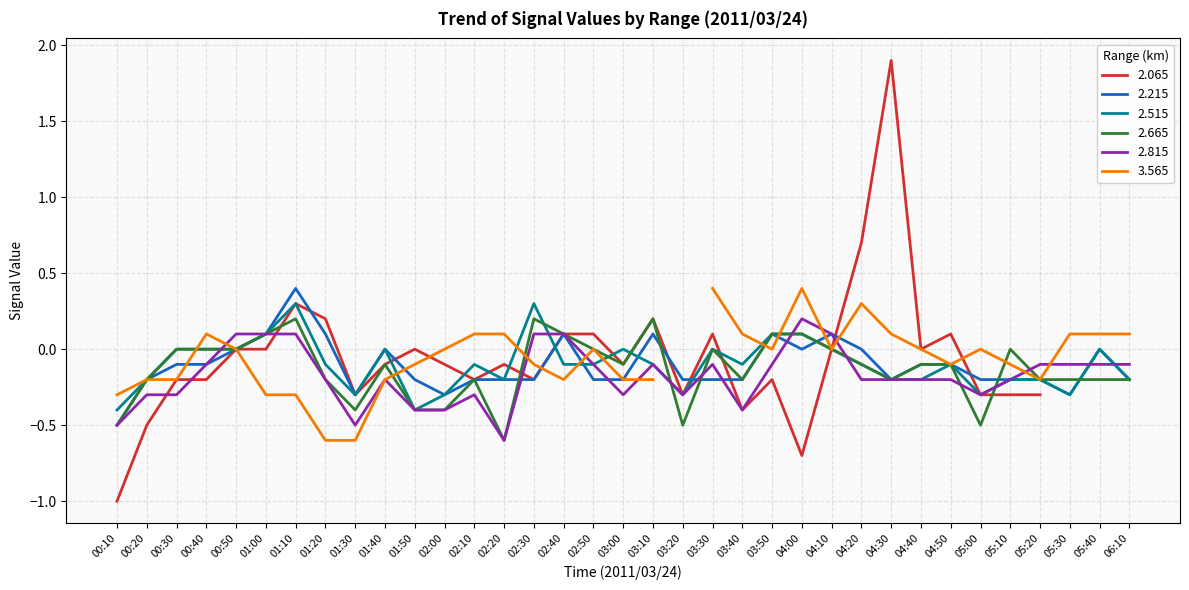

True or false: 2.215 has a value of 0.0 at 03:50.

False